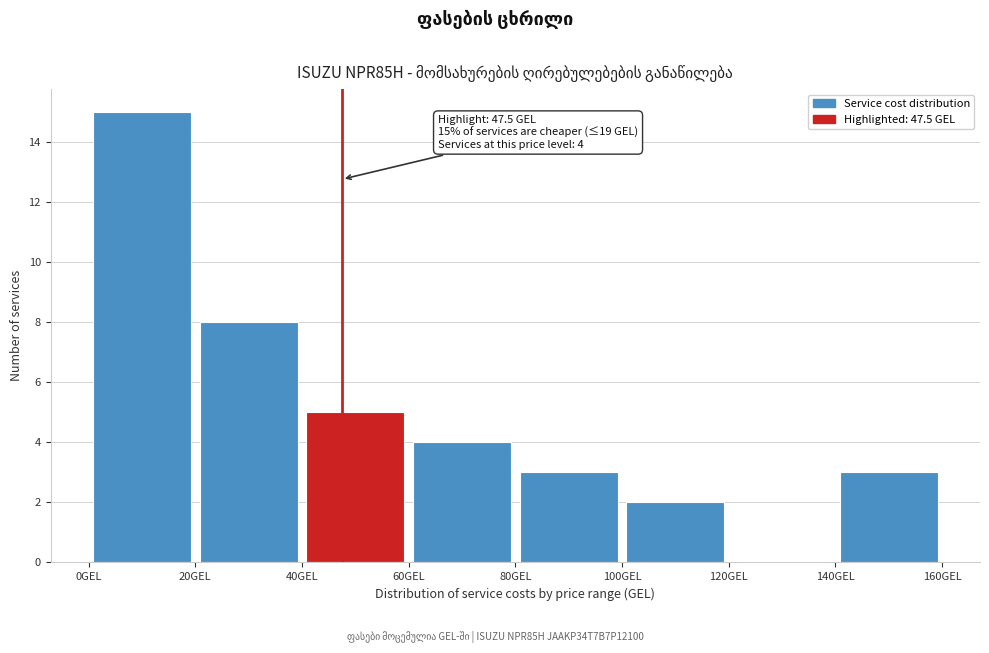

Over which range of the x-axis is the bar tallest?

0 to 20